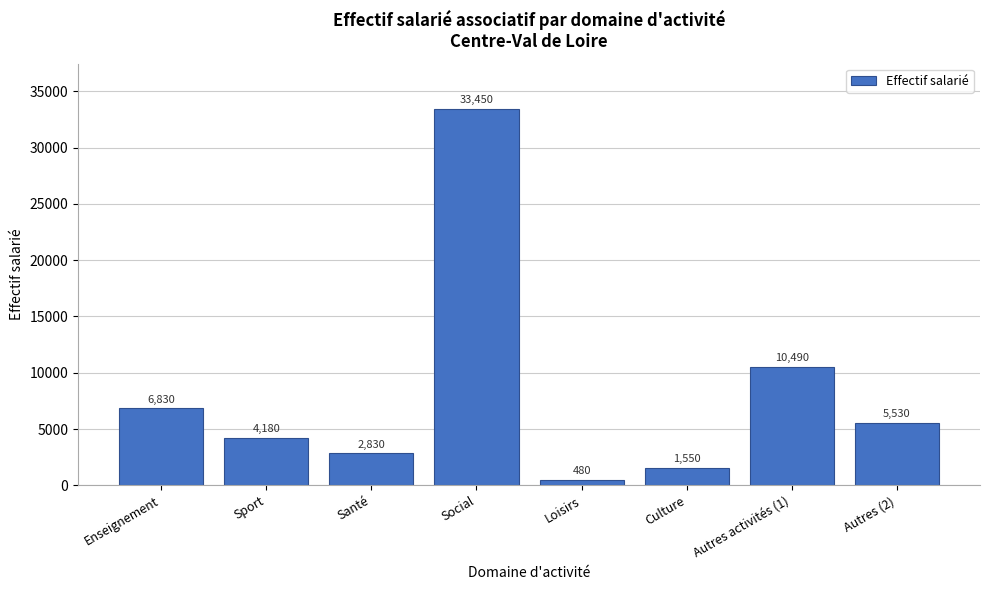

Reading left to right, extract all data points from this chart.

Enseignement=6830	Sport=4180	Santé=2830	Social=33450	Loisirs=480	Culture=1550	Autres activités (1)=10490	Autres (2)=5530